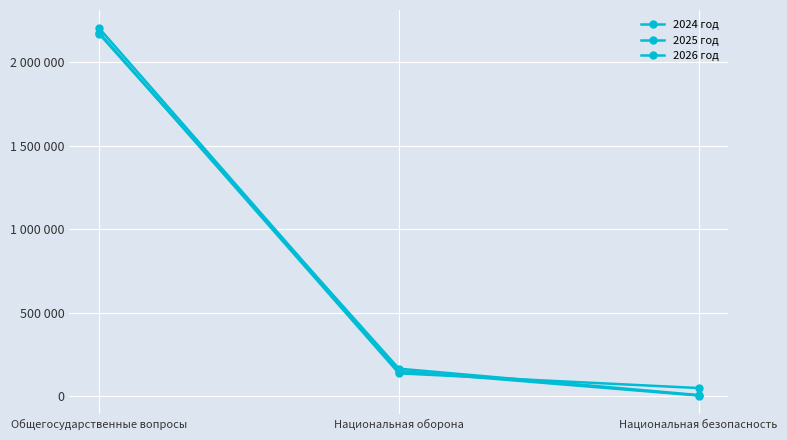

Reading left to right, list all the values displayed in this chart.

2024 год: Общегосударственные вопросы=2176402	Национальная оборона=137993	Национальная безопасность=50000
2025 год: Общегосударственные вопросы=2201936	Национальная оборона=151805	Национальная безопасность=5000
2026 год: Общегосударственные вопросы=2167801	Национальная оборона=165851	Национальная безопасность=8000